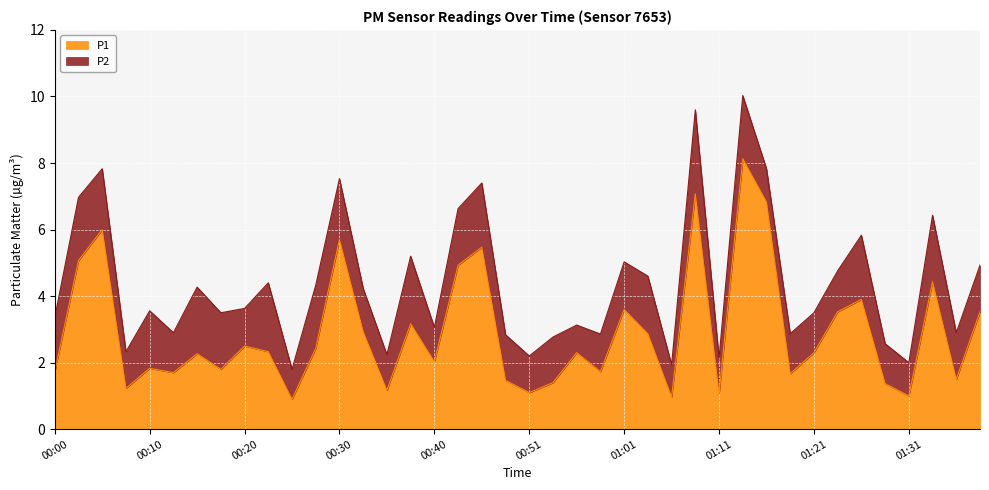

Is it true that the value at 00:51 is 1.7?

False